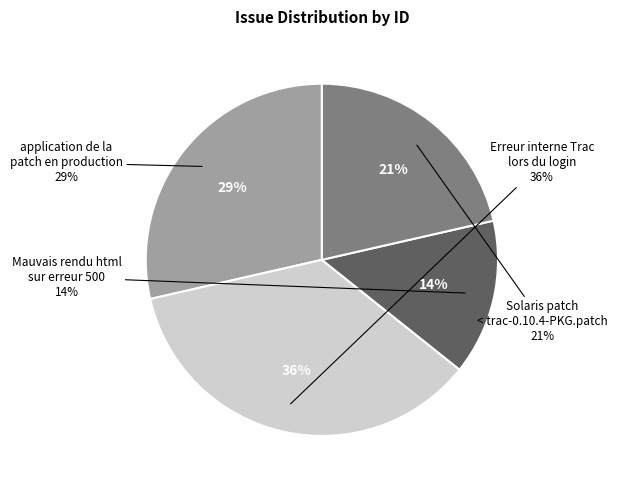

Between Erreur interne Trac lors du login and application de la patch en production, which is larger?

Erreur interne Trac lors du login